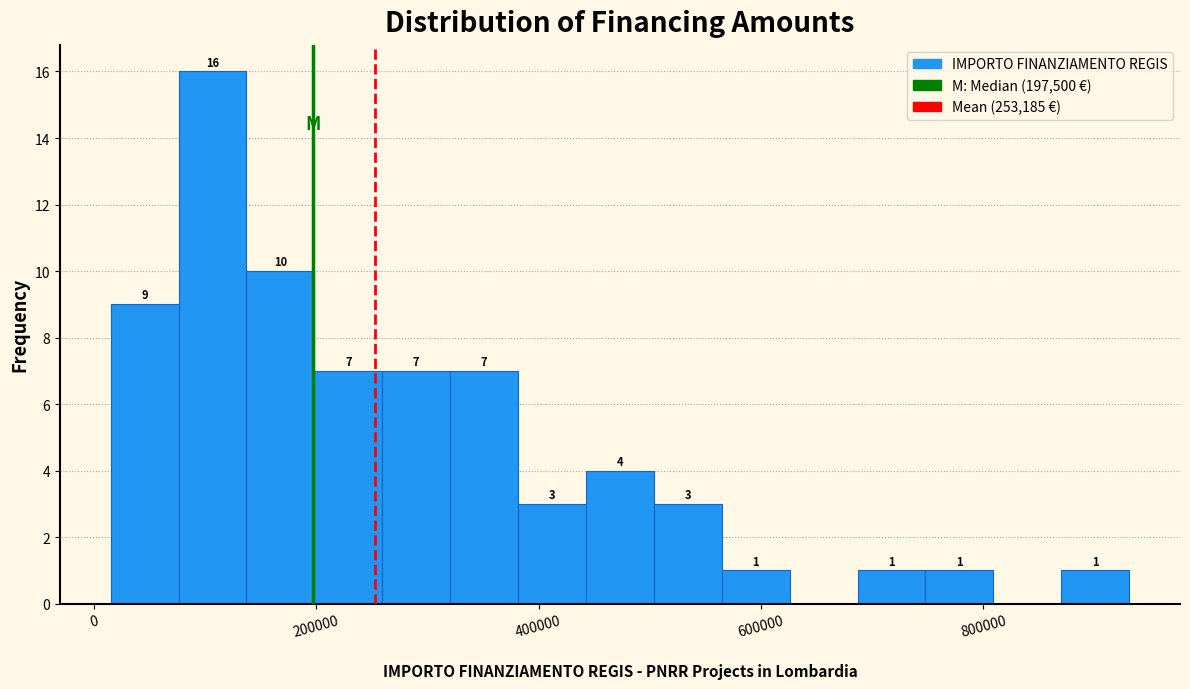

Around what value on the x-axis is the tallest bar? Give the approximate position of its centre, as read against the axis.

100000